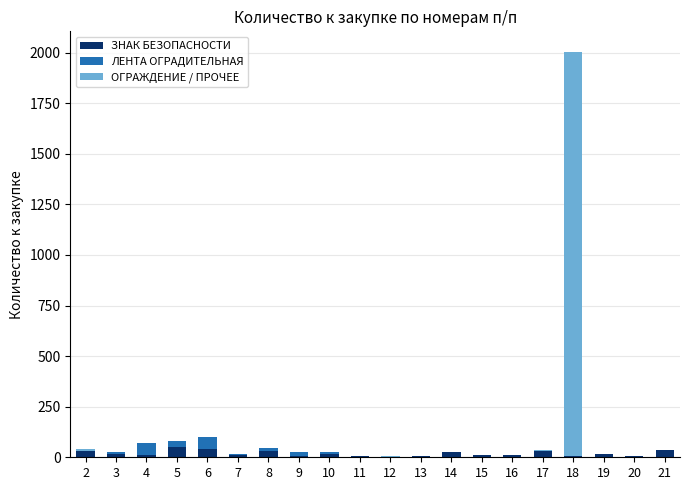

What is the sum of all ЗНАК БЕЗОПАСНОСТИ values?

353